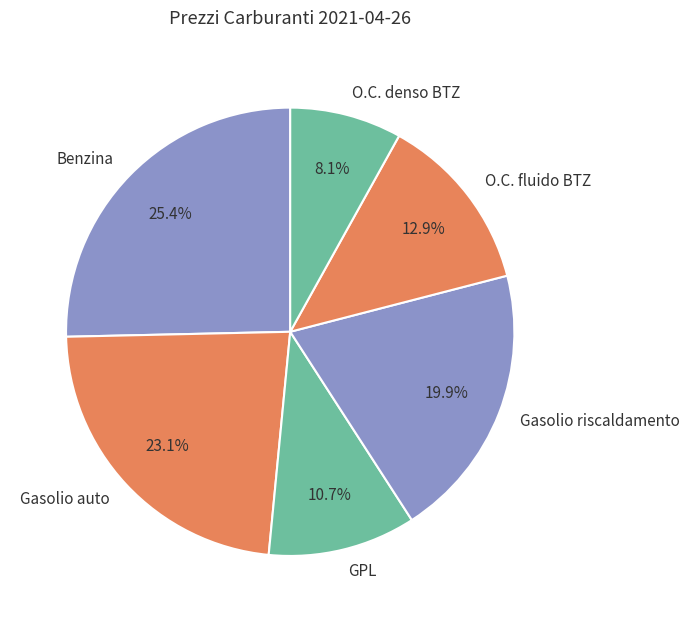

Is it true that O.C. fluido BTZ is 1% of the pie?

False